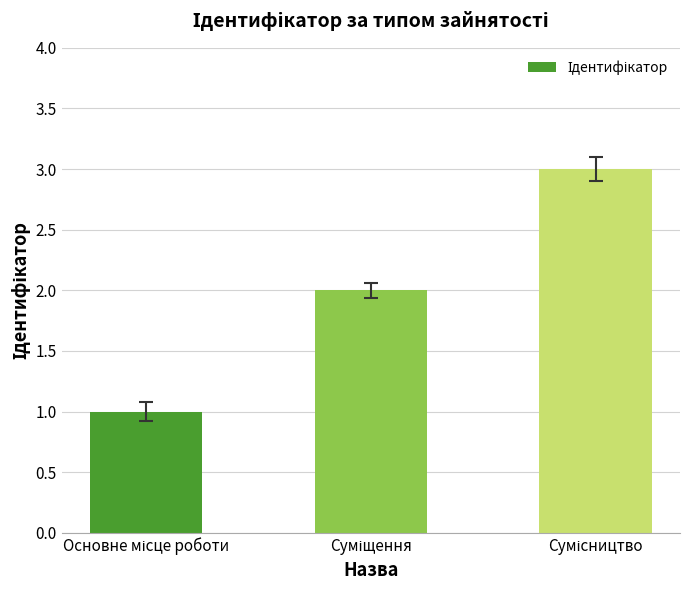

What is the sum of all values?

6